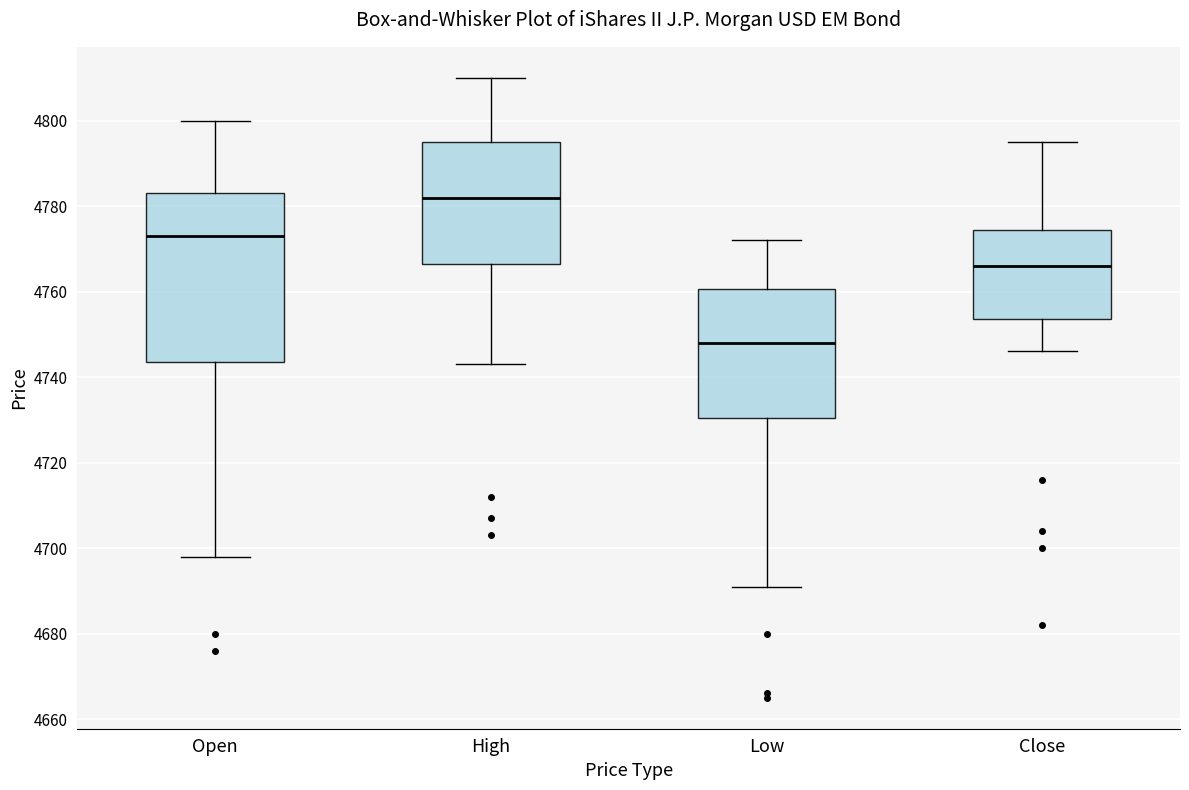

Reading left to right, read every box against the y-axis: the position of its median line, the range the box covers, and the ends of its whiskers. The values are not printed on the chart, so give them approximately, as read against the axis.

Open: median 4774, box 4744 to 4784, whiskers 4698 to 4800
High: median 4782, box 4766 to 4796, whiskers 4744 to 4810
Low: median 4748, box 4730 to 4760, whiskers 4692 to 4772
Close: median 4766, box 4754 to 4774, whiskers 4746 to 4796